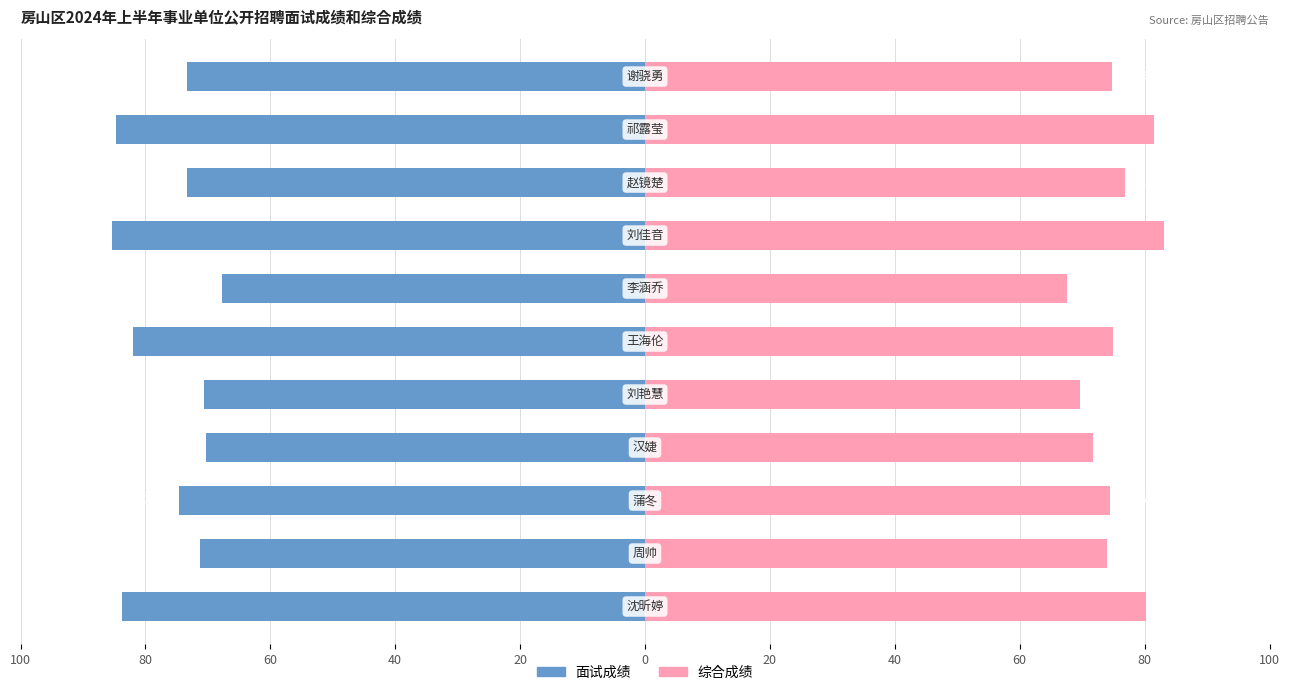

What are all the series names shown in the legend?

面试成绩, 综合成绩